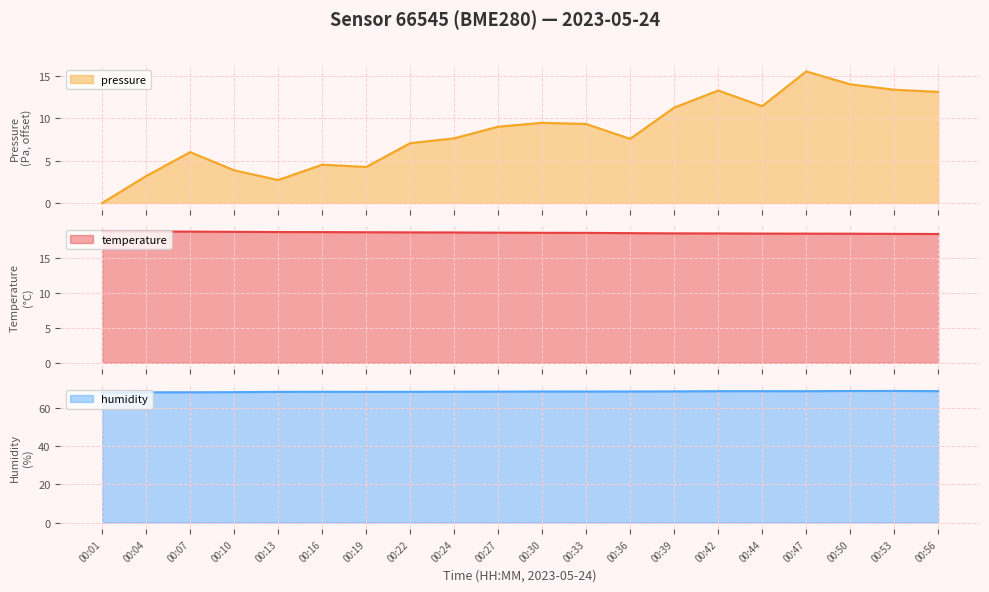

At which category does humidity reach its first local peak?

00:16